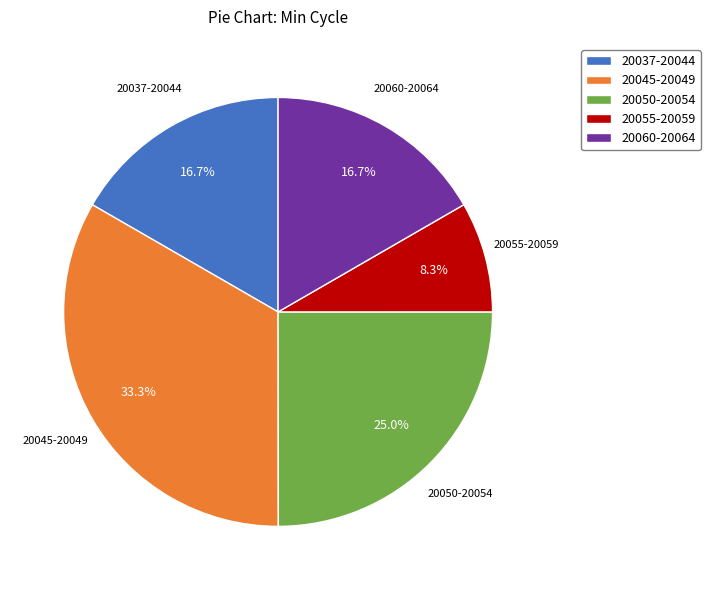

Is the sum of 20050-20054 and 20045-20049 greater than half?

Yes